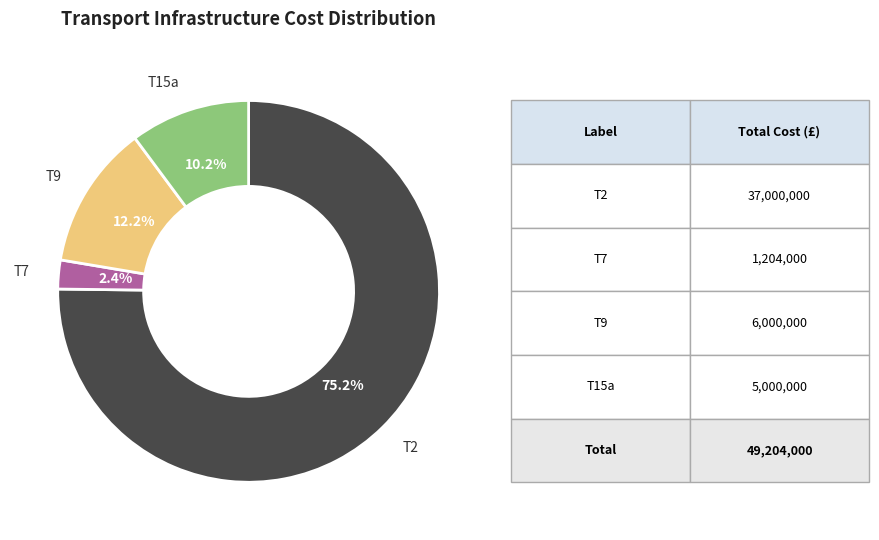

Count the number of slices in the pie.

4